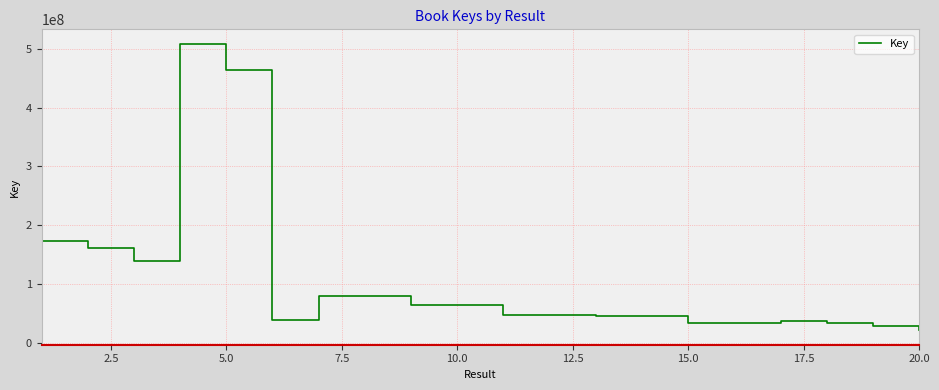

What is the greatest value displayed?

508652553